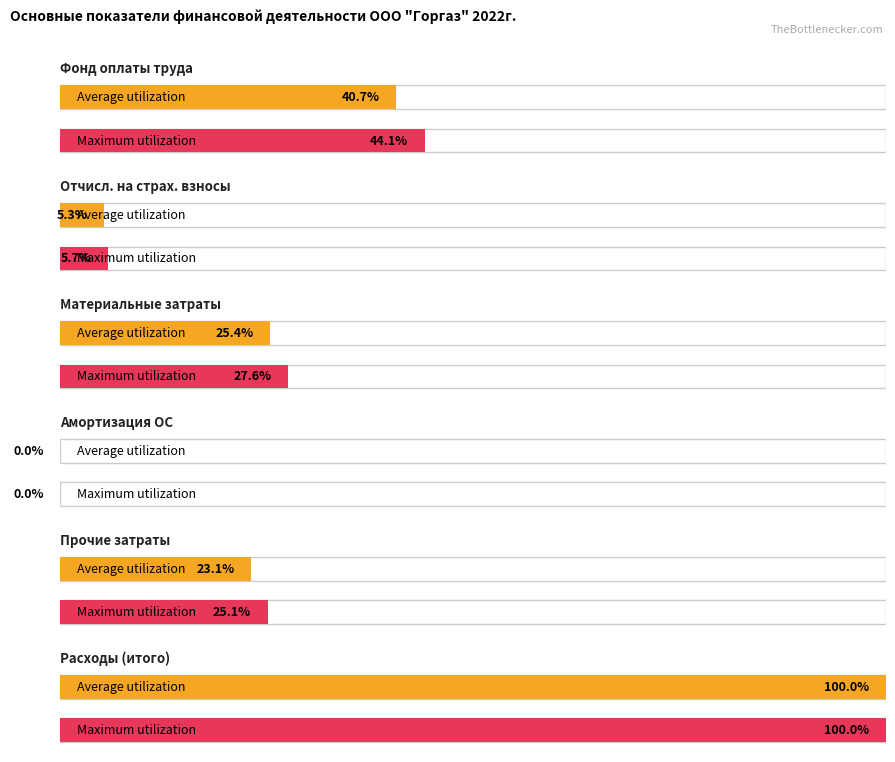

How many data points does each series have?

6